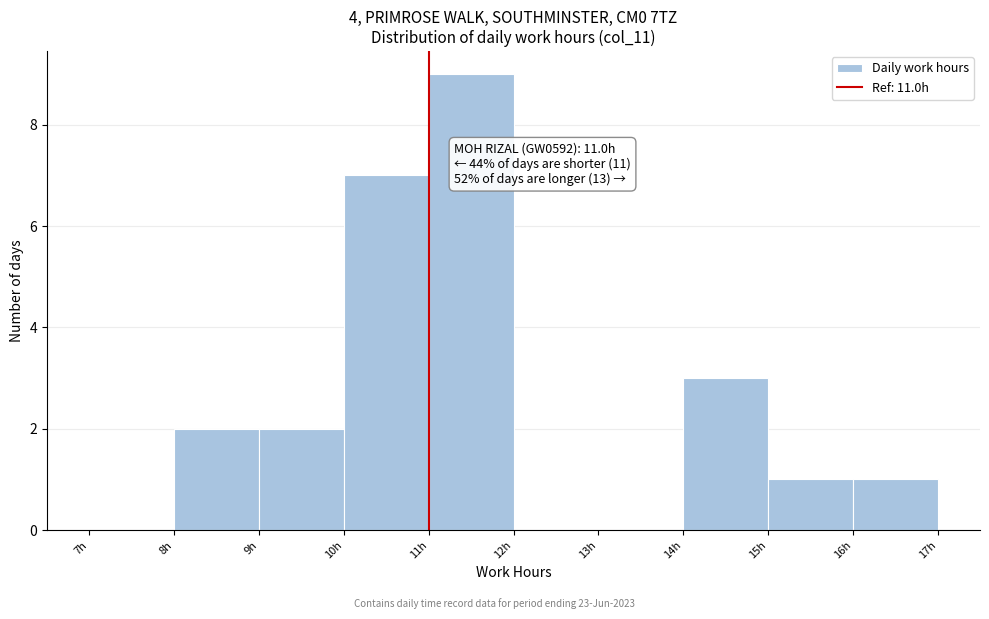

Which range on the x-axis has the tallest bar?

11 to 12